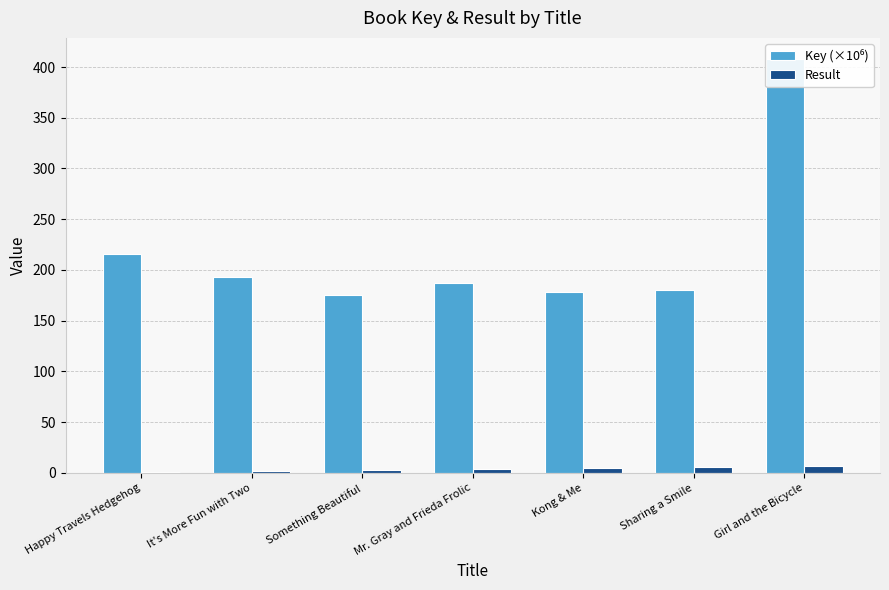

What is the minimum value shown in the chart?

1.0